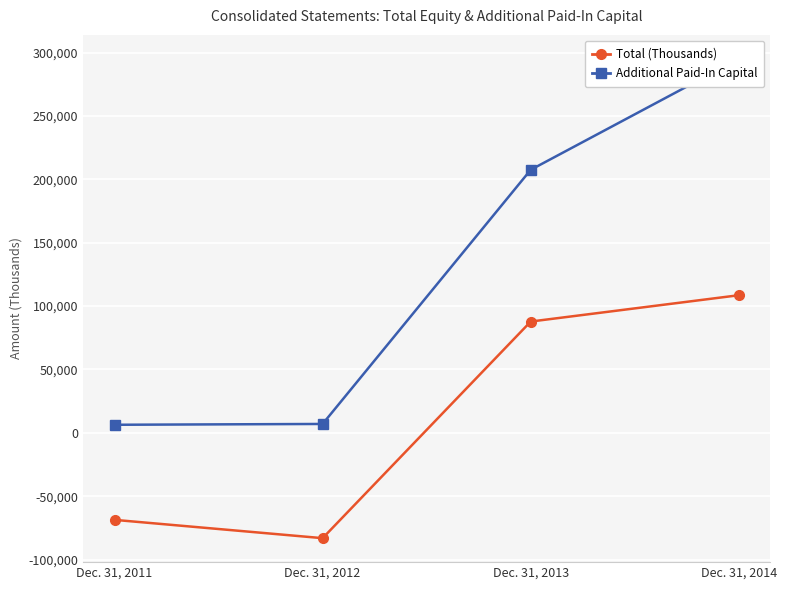

True or false: Additional Paid-In Capital and Total (Thousands) intersect in this chart.

False